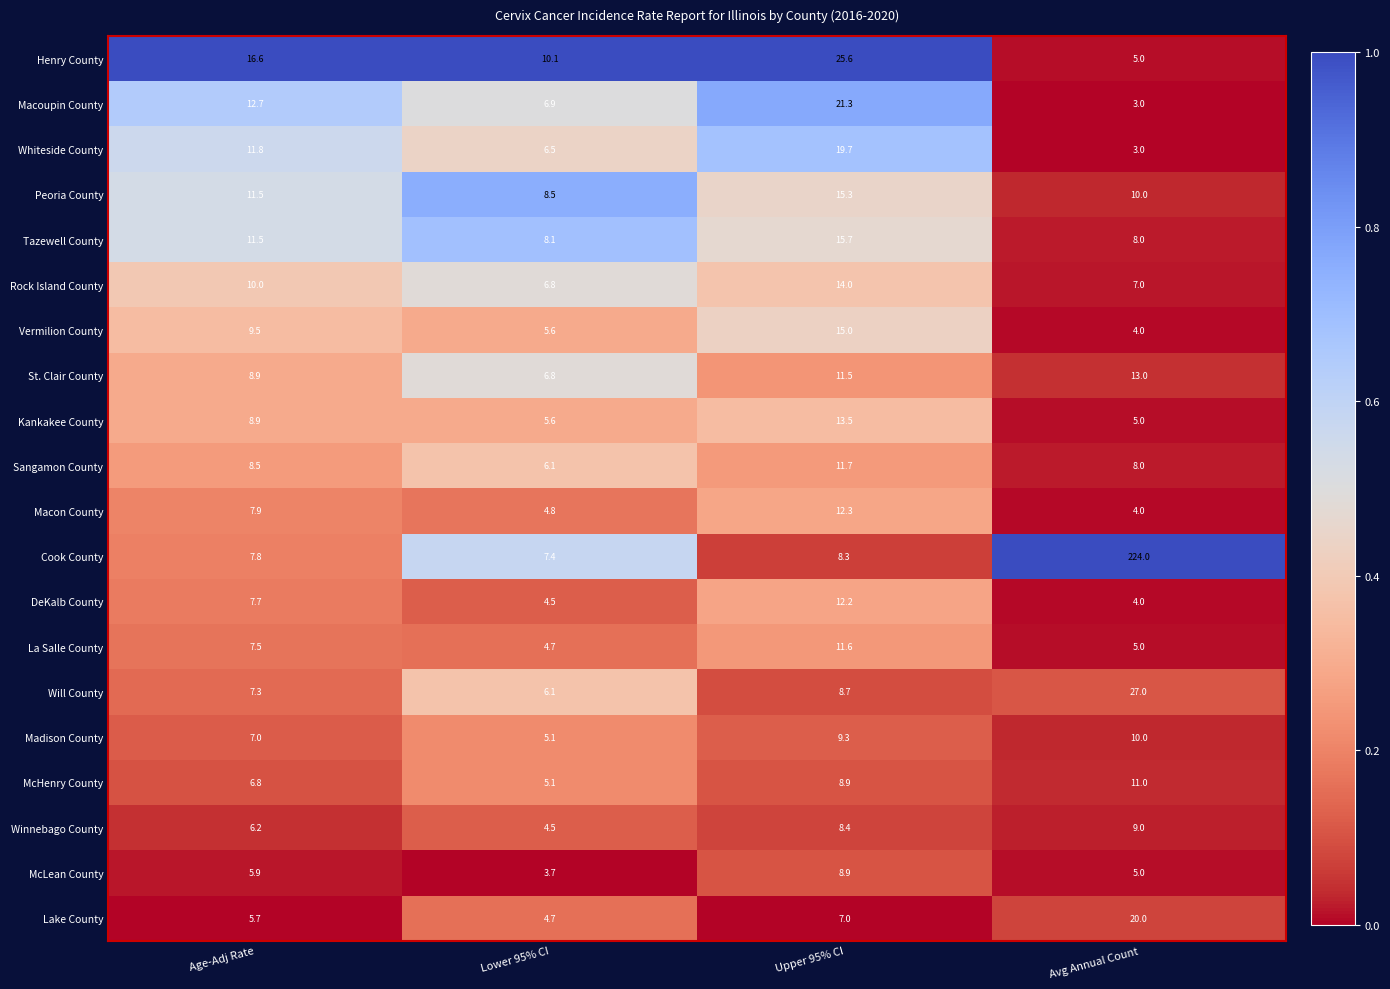

The value of Macoupin County at Upper 95% CI is 21.3. True or false?

True